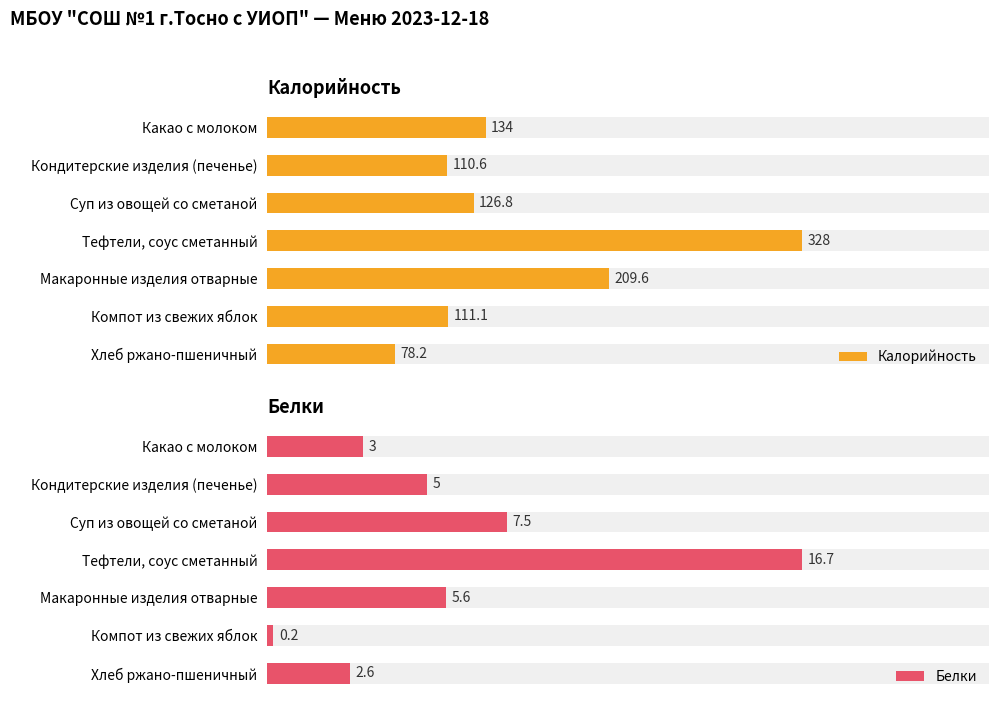

What is the lowest value of the Белки series?

0.2